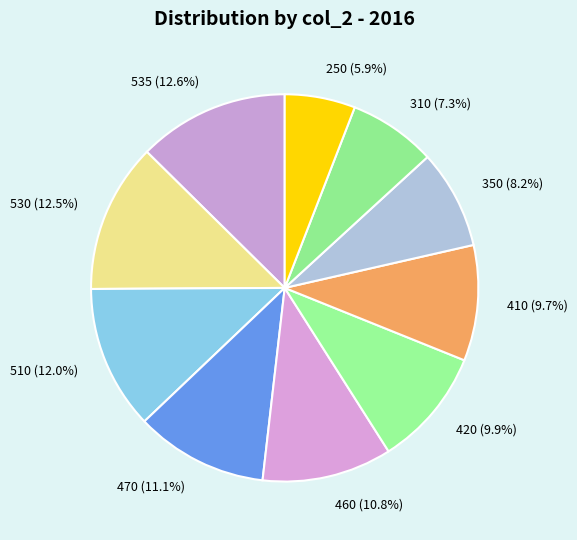

What is the smallest slice in the pie chart?

250 (5.9%)